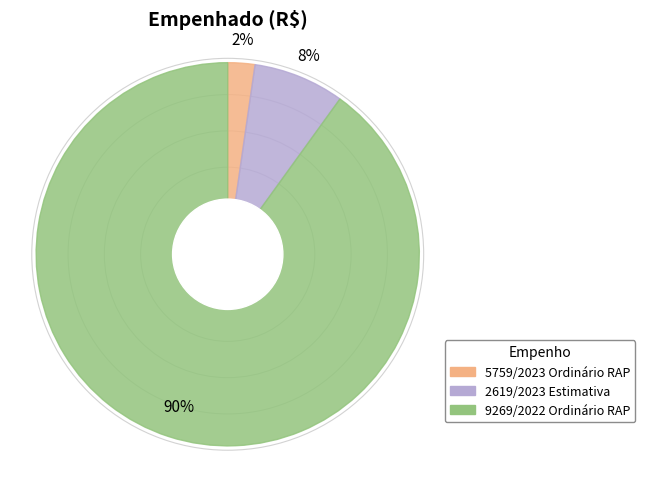

Which slice represents more than half of the pie?

9269/2022 Ordinário RAP